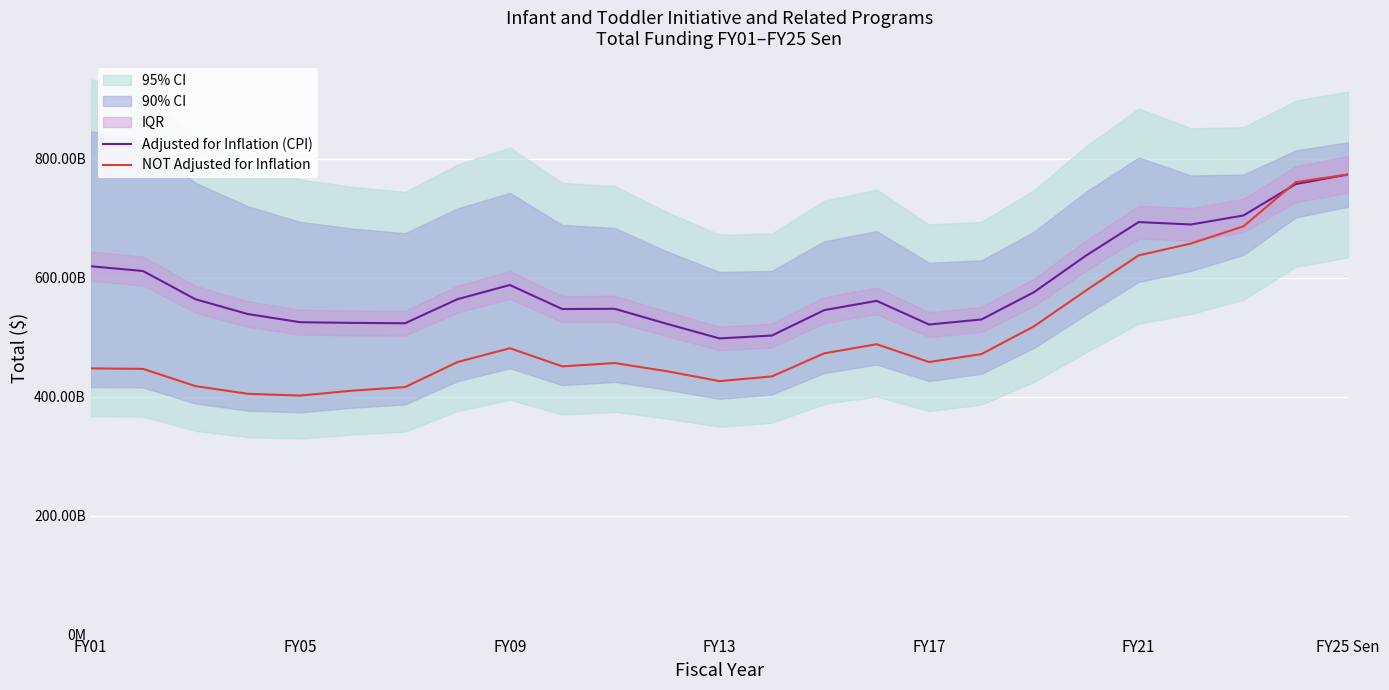

In NOT Adjusted for Inflation, how many points are higher than both neighbors (excluding endpoints)?

3